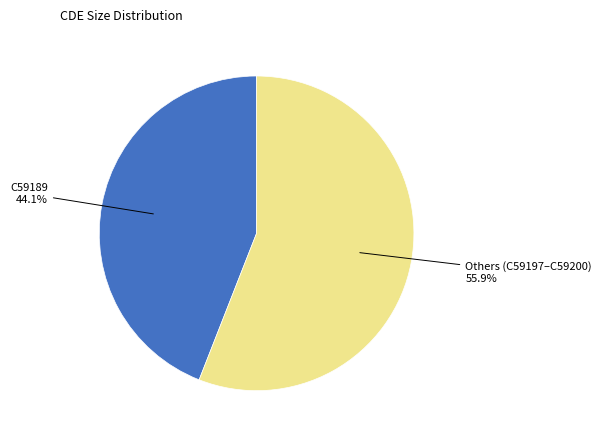

How many slices are in this pie chart?

2